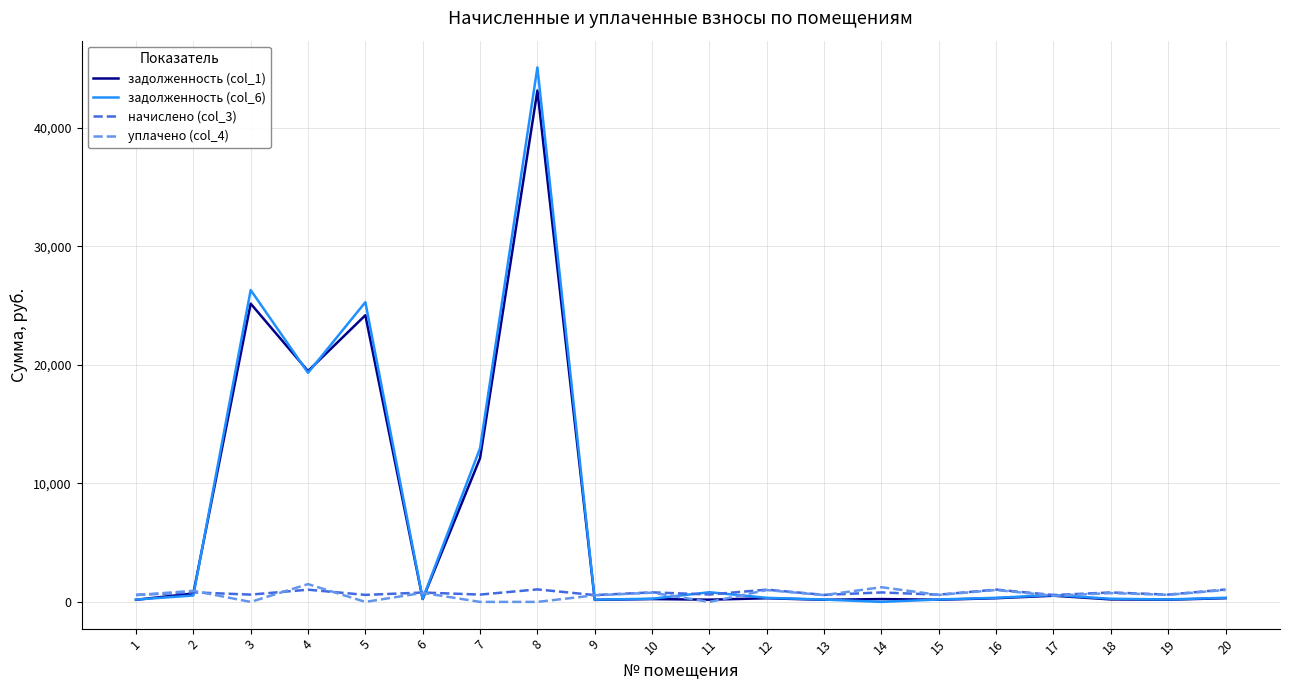

What is the difference between the задолженность (col_6) values at 11 and 17?

234.5